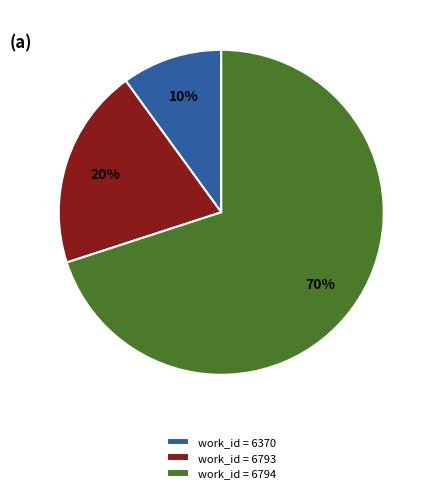

Rank the categories by value from highest to lowest.

work_id = 6794, work_id = 6793, work_id = 6370